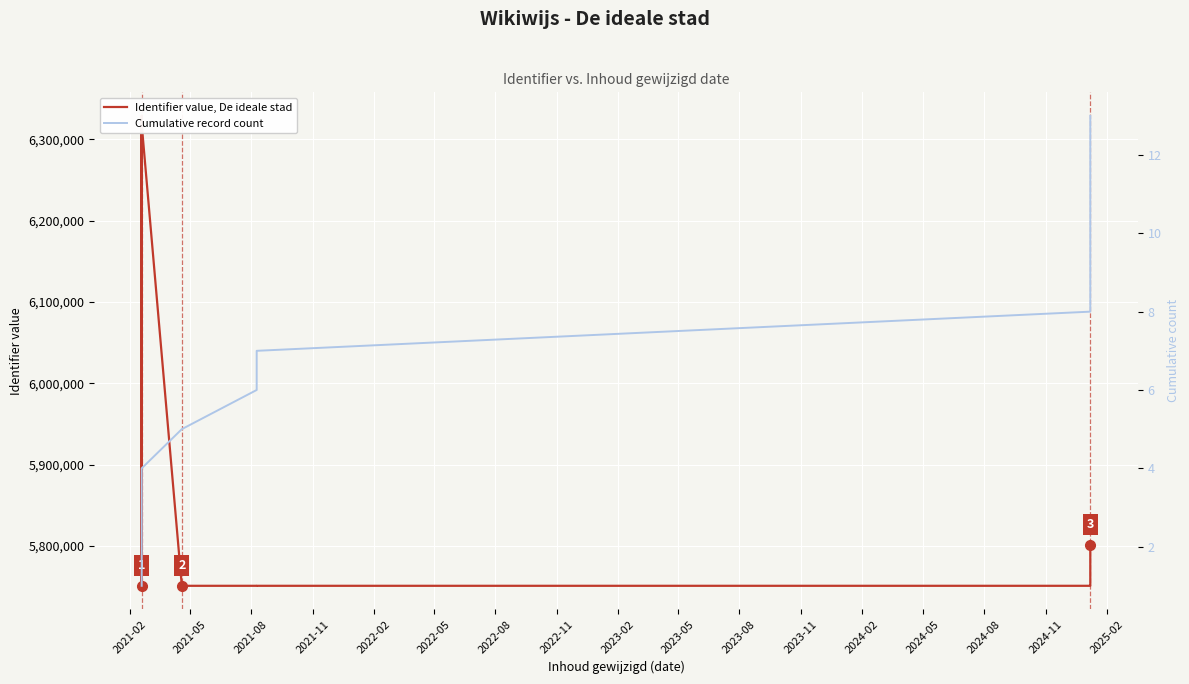

What is the highest value of the Identifier value, De ideale stad series?

6328652